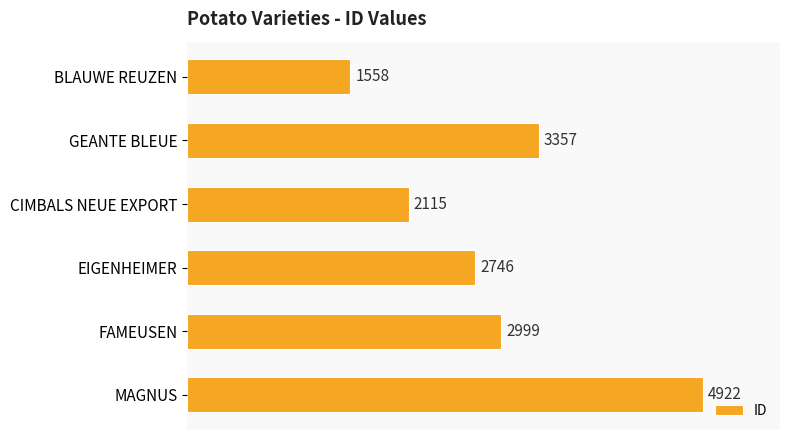

List the labels in order of value, smallest first.

BLAUWE REUZEN, CIMBALS NEUE EXPORT, EIGENHEIMER, FAMEUSEN, GEANTE BLEUE, MAGNUS